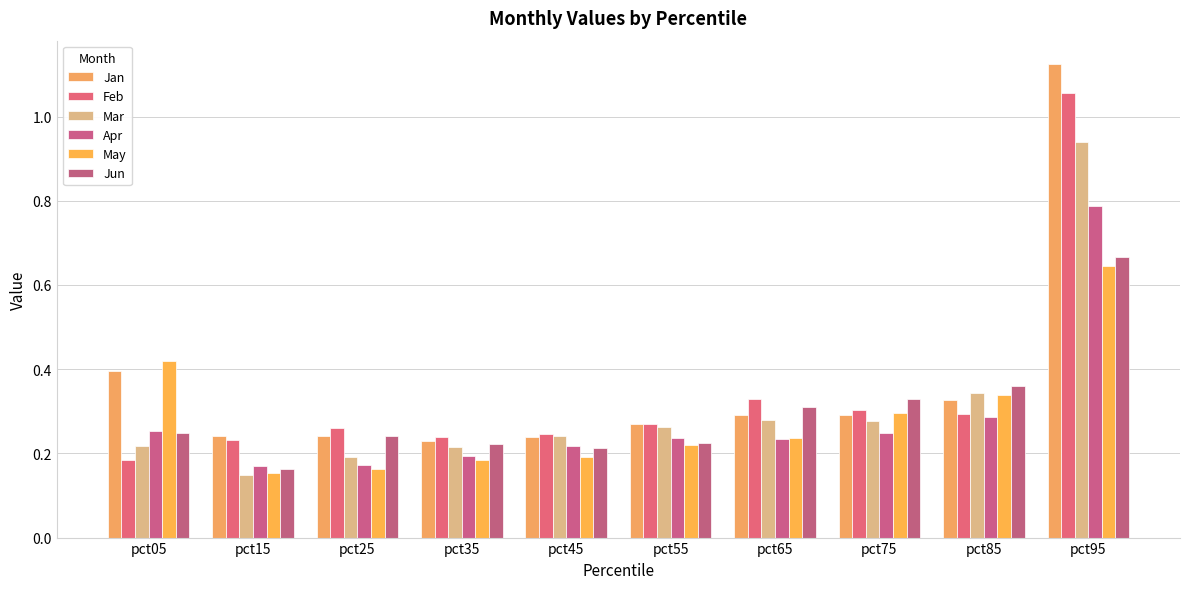

Reading left to right, transcribe all the data shown in this chart.

Jan: pct05=0.4	pct15=0.2	pct25=0.2	pct35=0.2	pct45=0.2	pct55=0.3	pct65=0.3	pct75=0.3	pct85=0.3	pct95=1.1
Feb: pct05=0.2	pct15=0.2	pct25=0.3	pct35=0.2	pct45=0.2	pct55=0.3	pct65=0.3	pct75=0.3	pct85=0.3	pct95=1.1
Mar: pct05=0.2	pct15=0.1	pct25=0.2	pct35=0.2	pct45=0.2	pct55=0.3	pct65=0.3	pct75=0.3	pct85=0.3	pct95=0.9
Apr: pct05=0.3	pct15=0.2	pct25=0.2	pct35=0.2	pct45=0.2	pct55=0.2	pct65=0.2	pct75=0.2	pct85=0.3	pct95=0.8
May: pct05=0.4	pct15=0.2	pct25=0.2	pct35=0.2	pct45=0.2	pct55=0.2	pct65=0.2	pct75=0.3	pct85=0.3	pct95=0.6
Jun: pct05=0.2	pct15=0.2	pct25=0.2	pct35=0.2	pct45=0.2	pct55=0.2	pct65=0.3	pct75=0.3	pct85=0.4	pct95=0.7